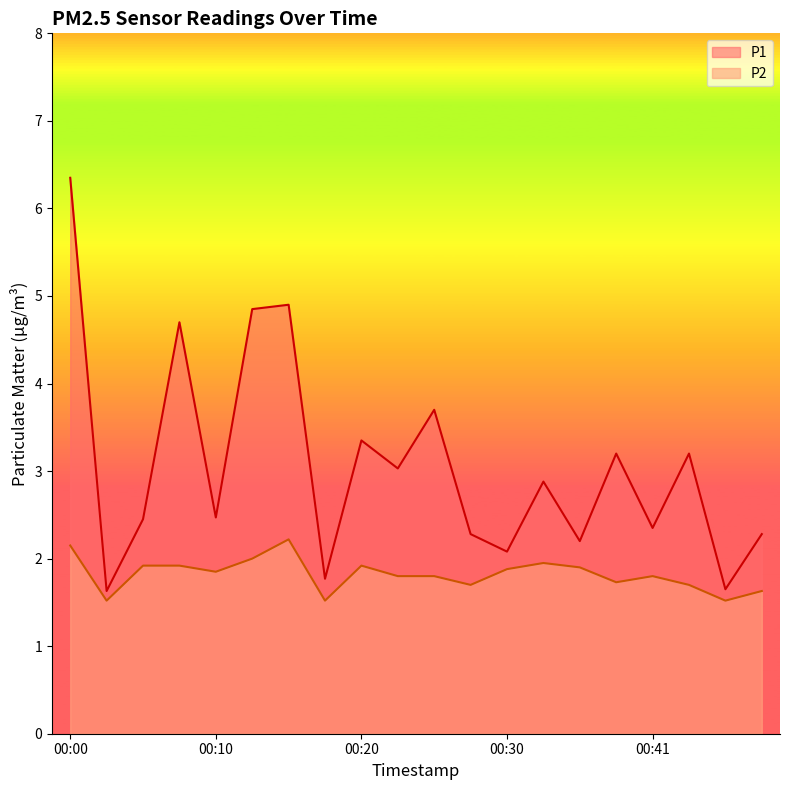

How many data points does each series have?

20